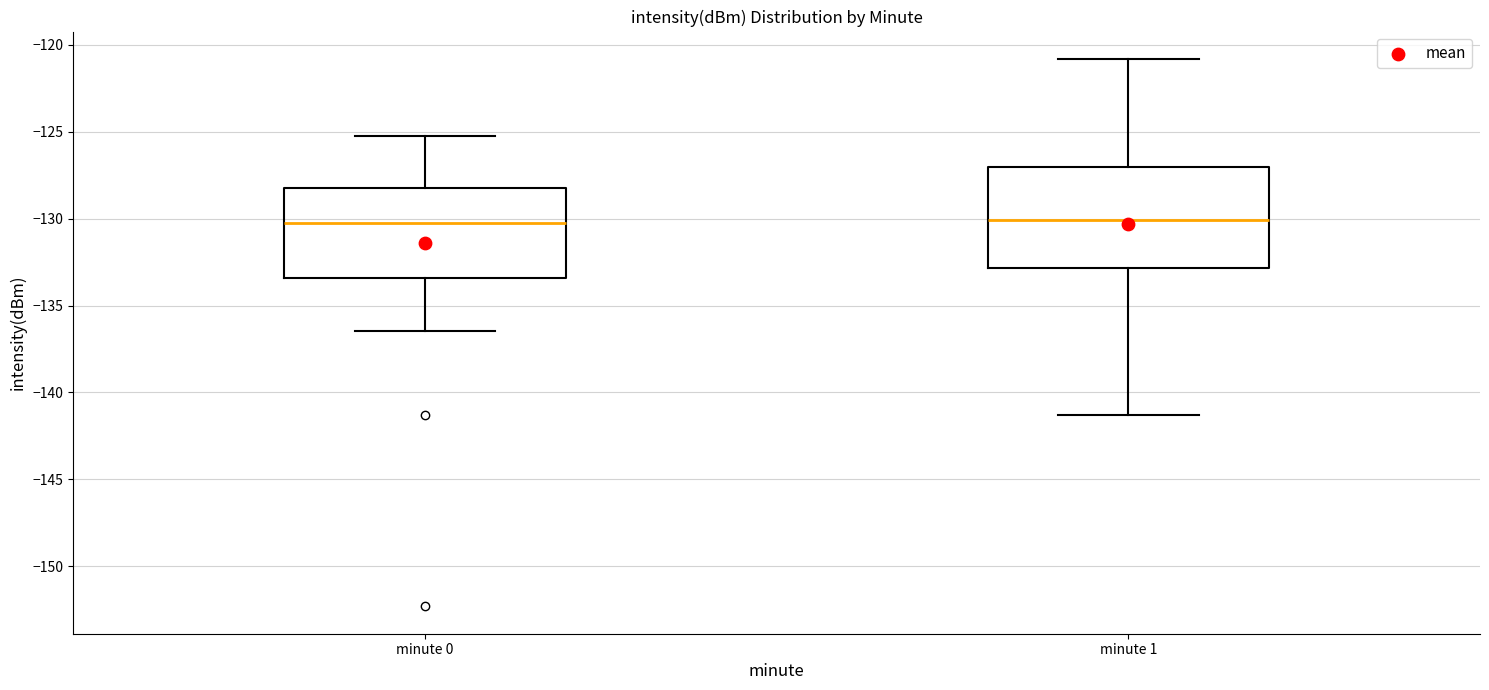

Reading left to right, read every box against the y-axis: the position of its median line, the range the box covers, and the ends of its whiskers. The values are not printed on the chart, so give them approximately, as read against the axis.

minute 0: median -130.5, box -133.5 to -128.0, whiskers -136.5 to -125.5
minute 1: median -130.0, box -133.0 to -127.0, whiskers -141.5 to -121.0